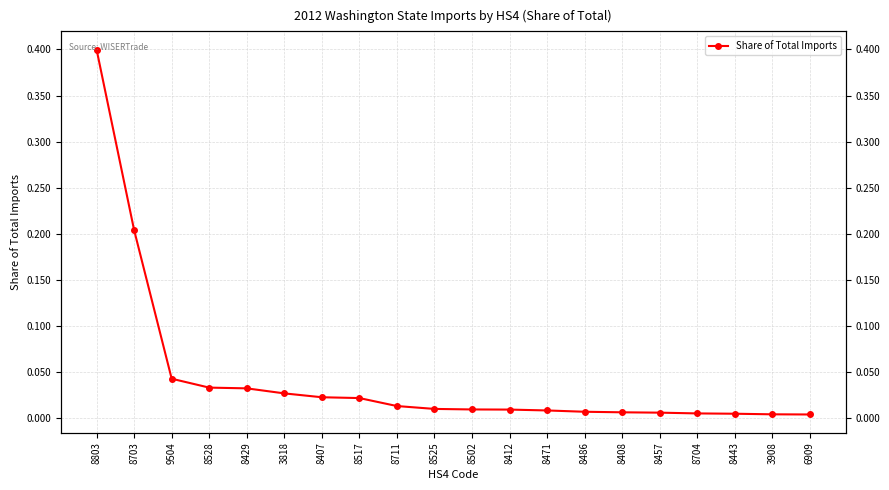

Reading left to right, list all the values displayed in this chart.

8803=0.4	8703=0.2	9504=0.0	8528=0.0	8429=0.0	3818=0.0	8407=0.0	8517=0.0	8711=0.0	8525=0.0	8502=0.0	8412=0.0	8471=0.0	8486=0.0	8408=0.0	8457=0.0	8704=0.0	8443=0.0	3908=0.0	6909=0.0